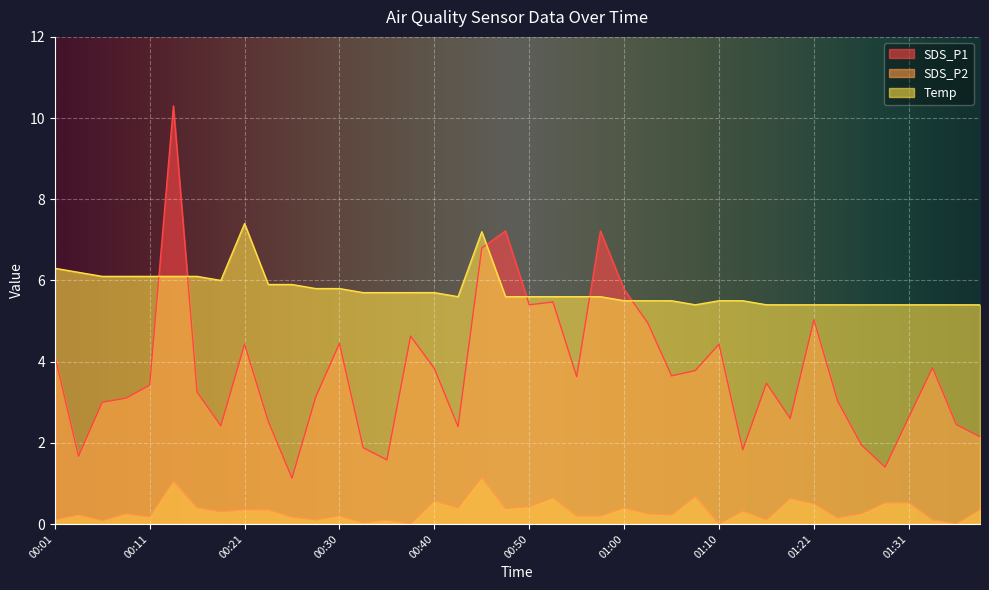

What position from the left is 01:15?

31